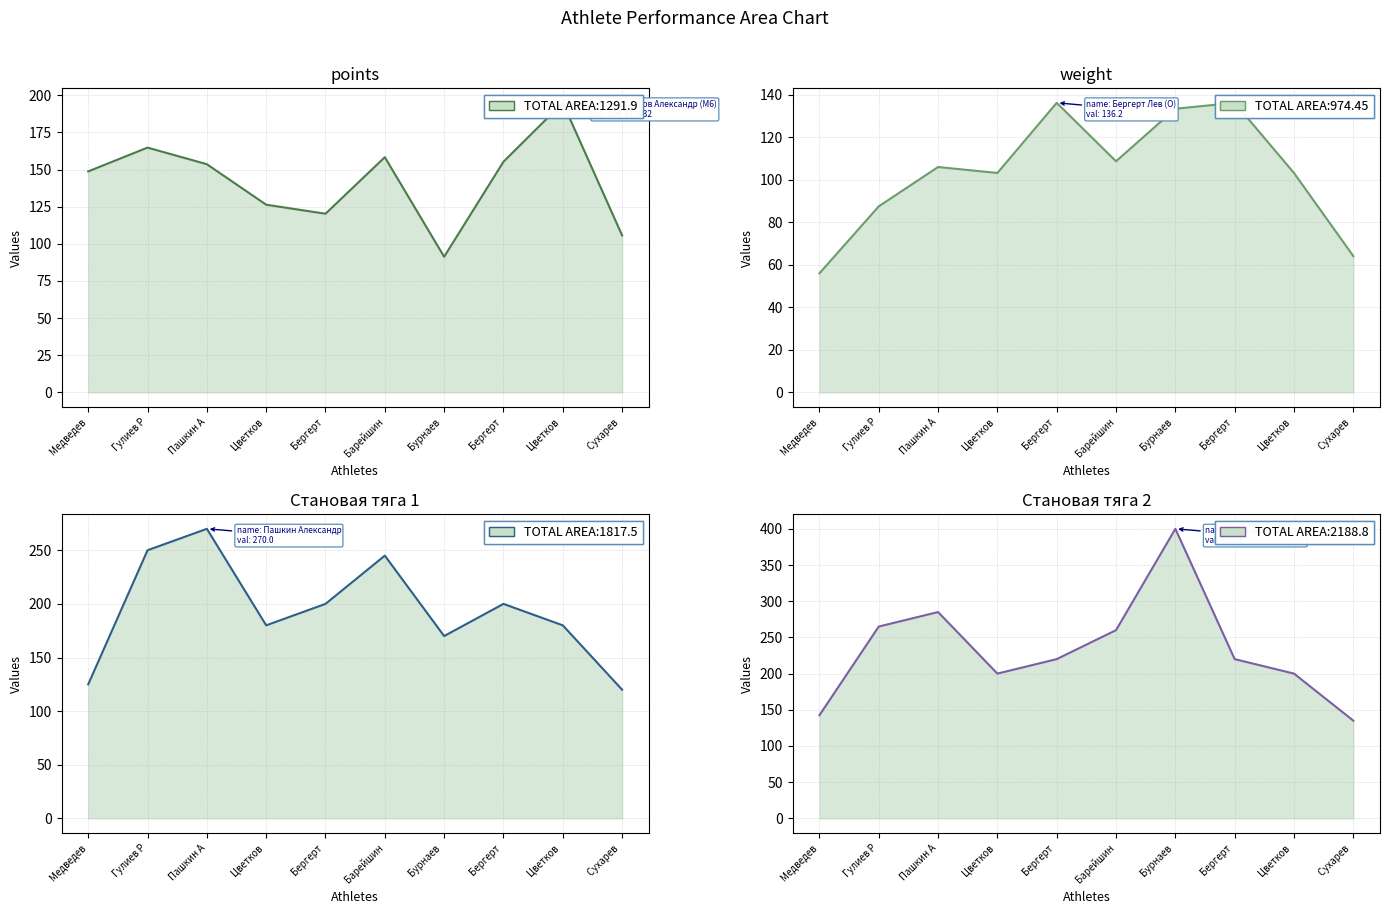

What is the label of the 5th point from the left?

Бергерт 